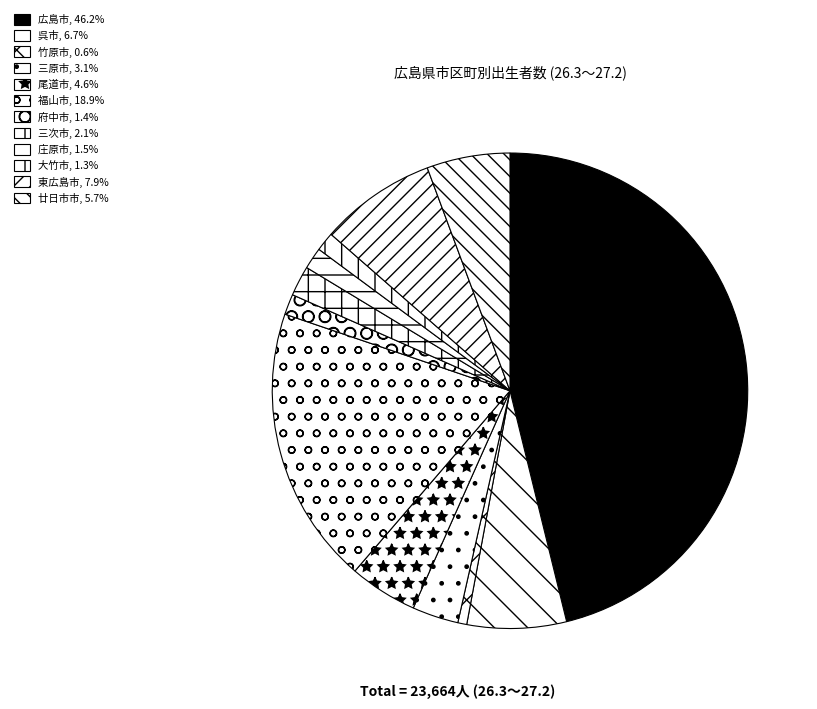

How many slices are in this pie chart?

12